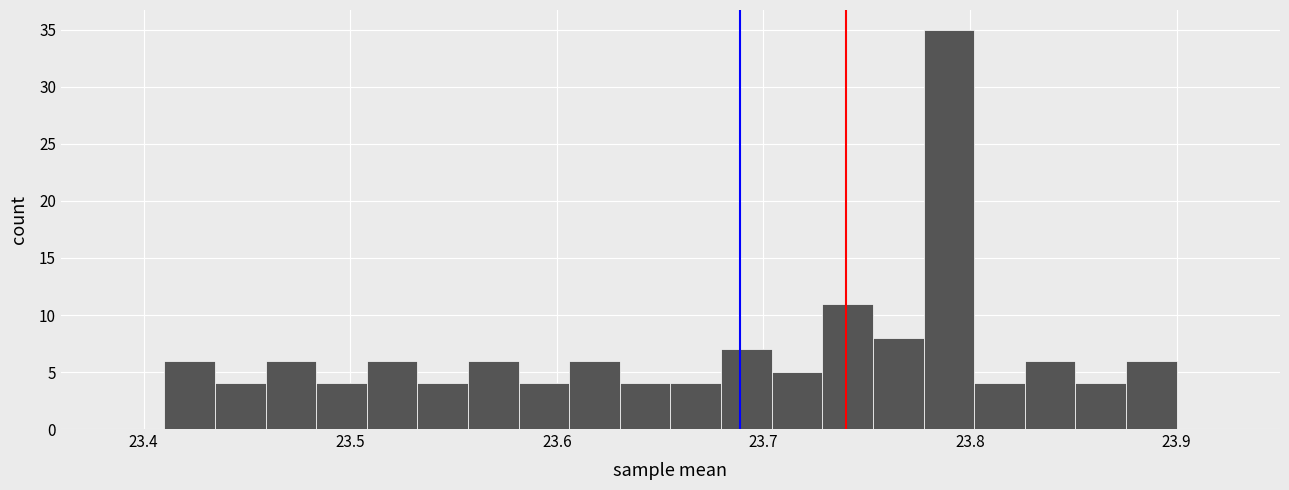

Around what value on the x-axis is the tallest bar? Give the approximate position of its centre, as read against the axis.

23.79